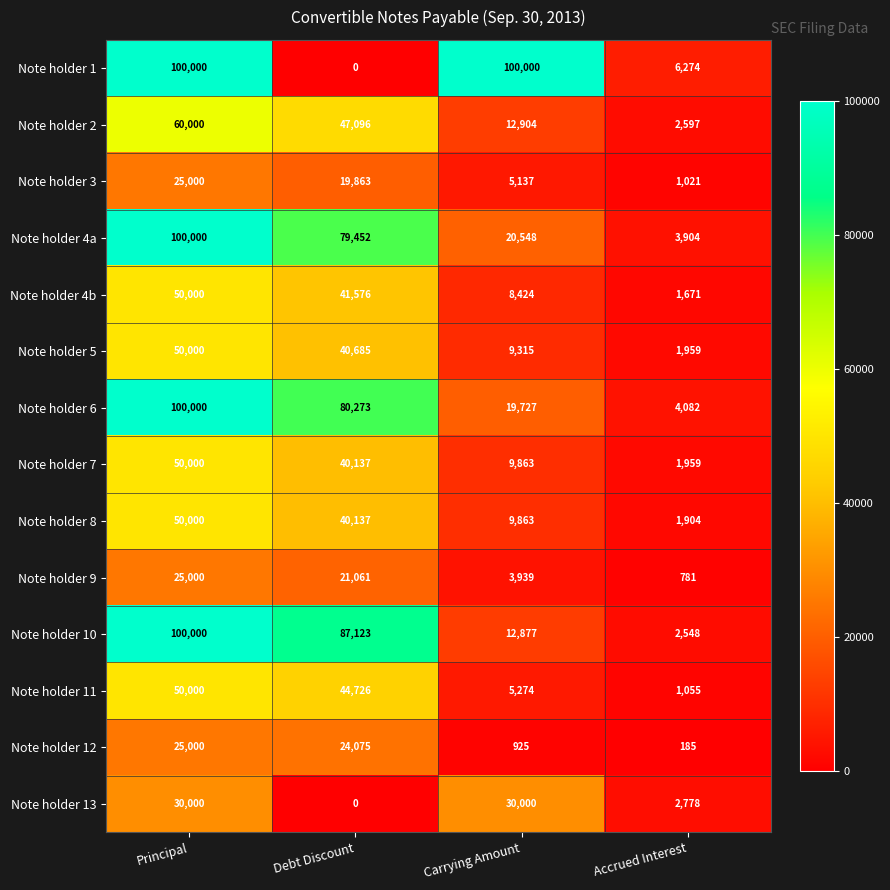

Which series has the largest total across all categories?

Note holder 1